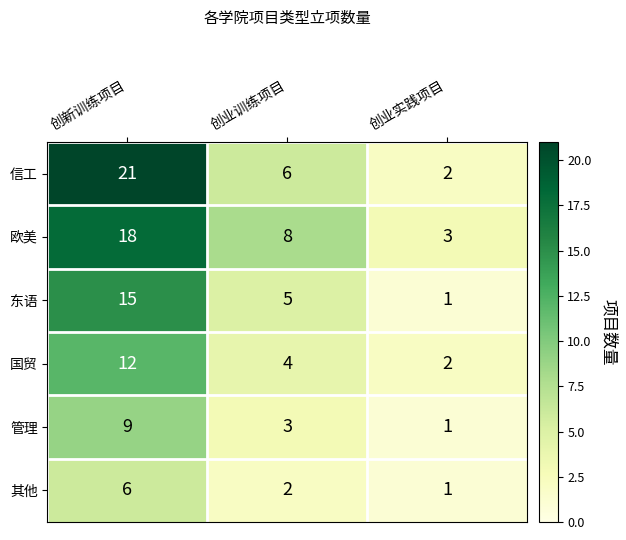

Rank the series at 创业训练项目 from lowest to highest value.

其他, 管理, 国贸, 东语, 信工, 欧美